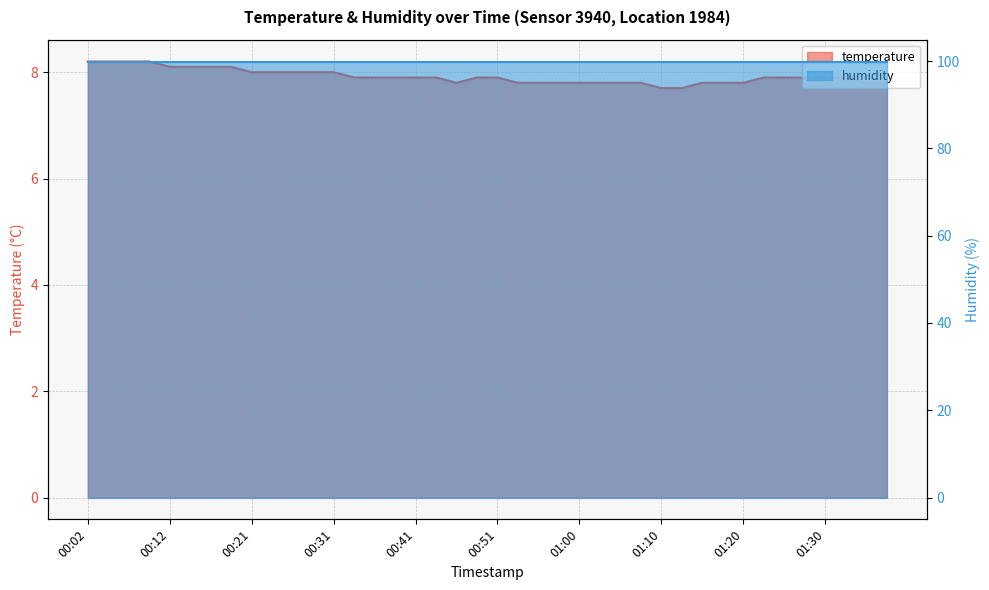

The value at 2023-03-14T01:03:24 is 3.3. True or false?

False